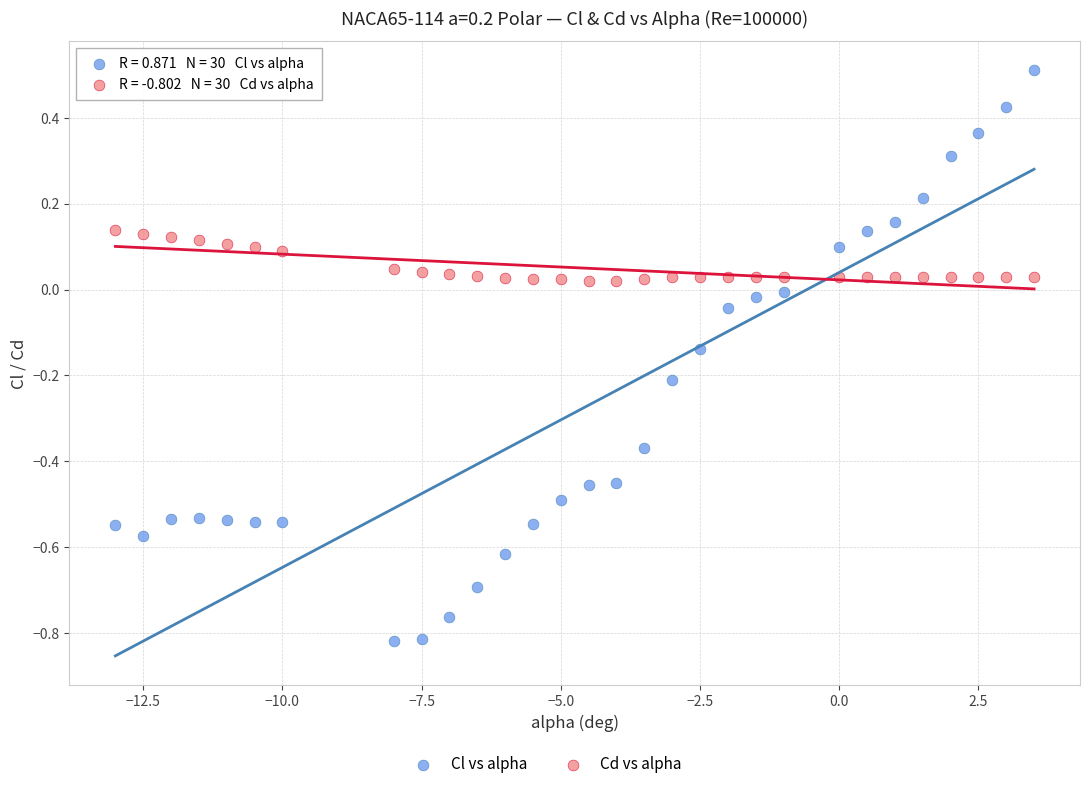

Which series contains the lowest Y value?

Cl vs alpha